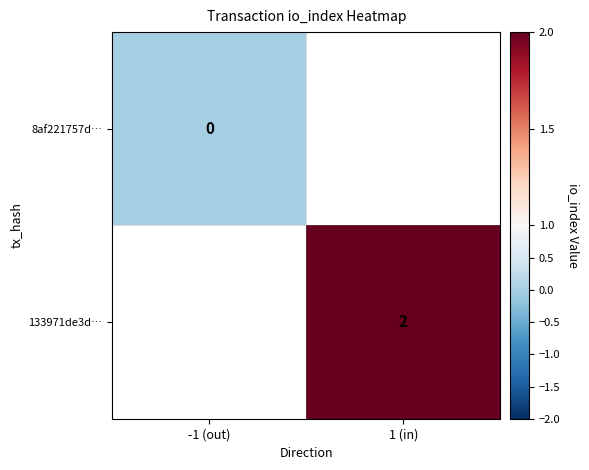

The 133971de3d… series shows 2 at 1 (in). True or false?

True